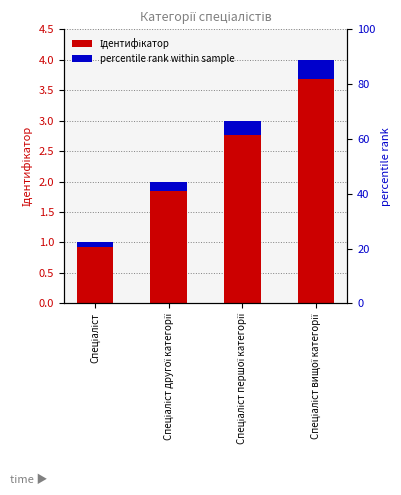

Which category has the lowest value across all series?

Спеціаліст